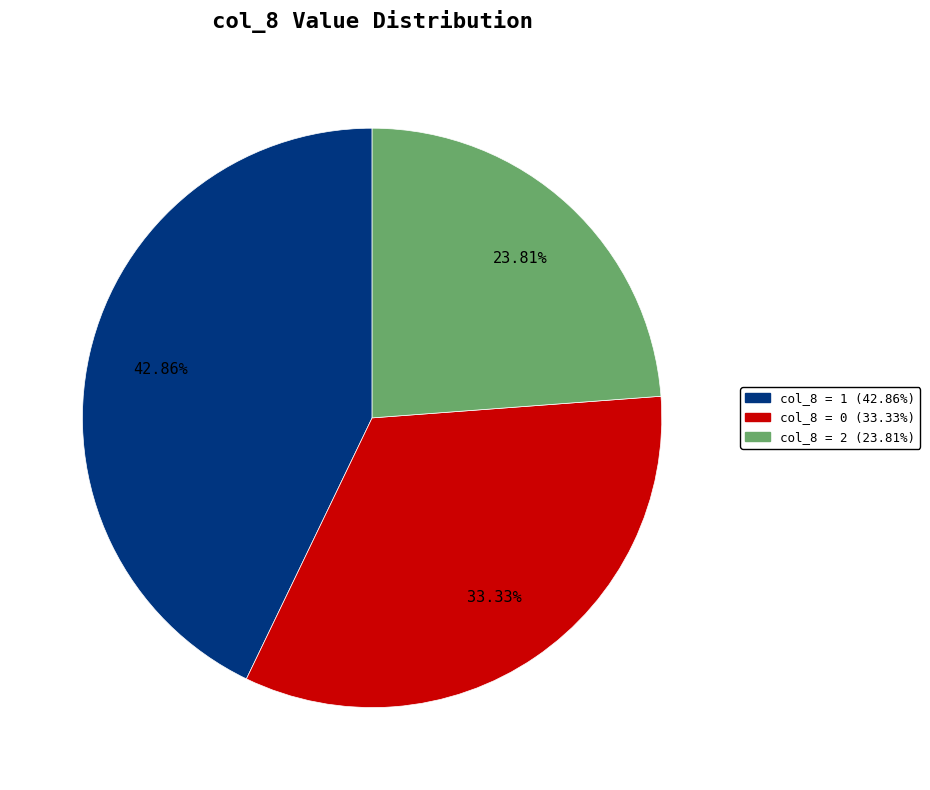

Is there a majority slice in this chart?

No